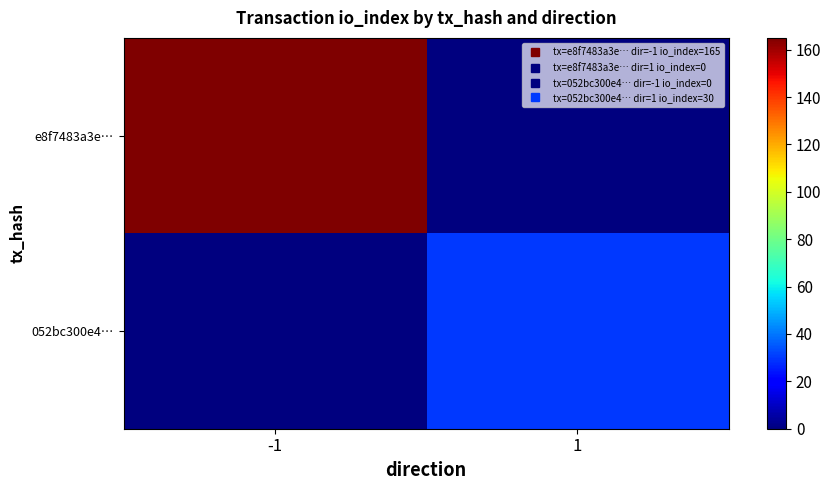

Reading right to left, what are all the values shown in this chart?

e8f7483a3e…: 1=0	-1=165
052bc300e4…: 1=30	-1=0